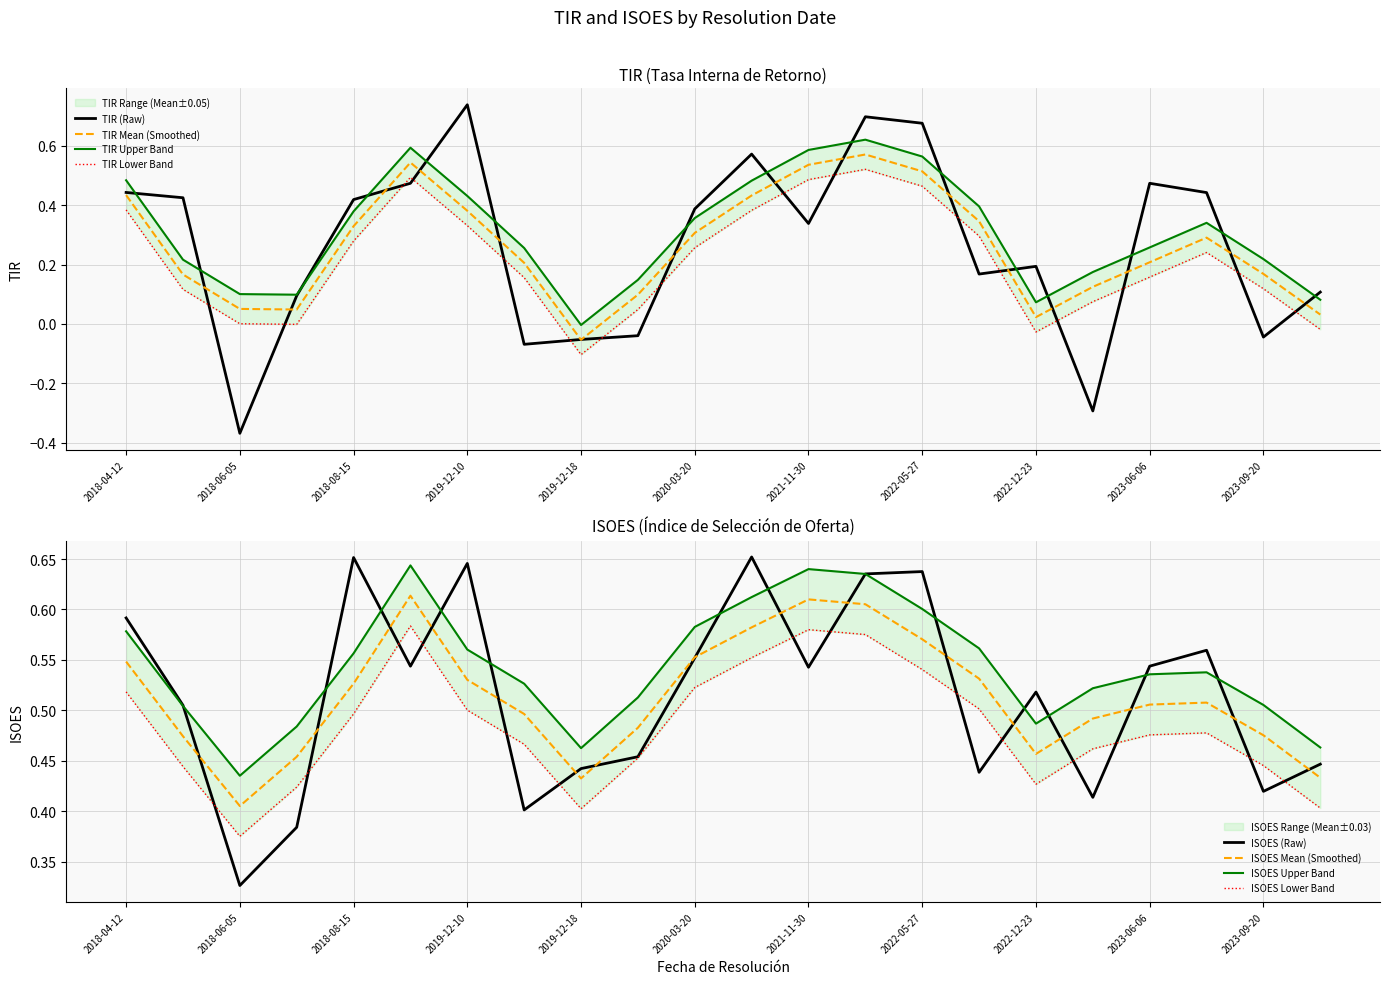

What position from the left is 2019-12-27?

10